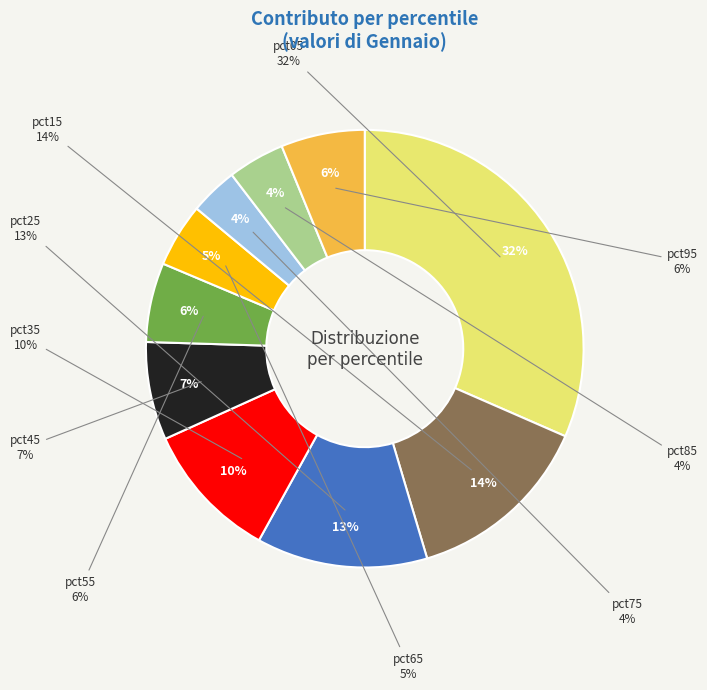

Which has a higher value, pct05 or pct65?

pct05